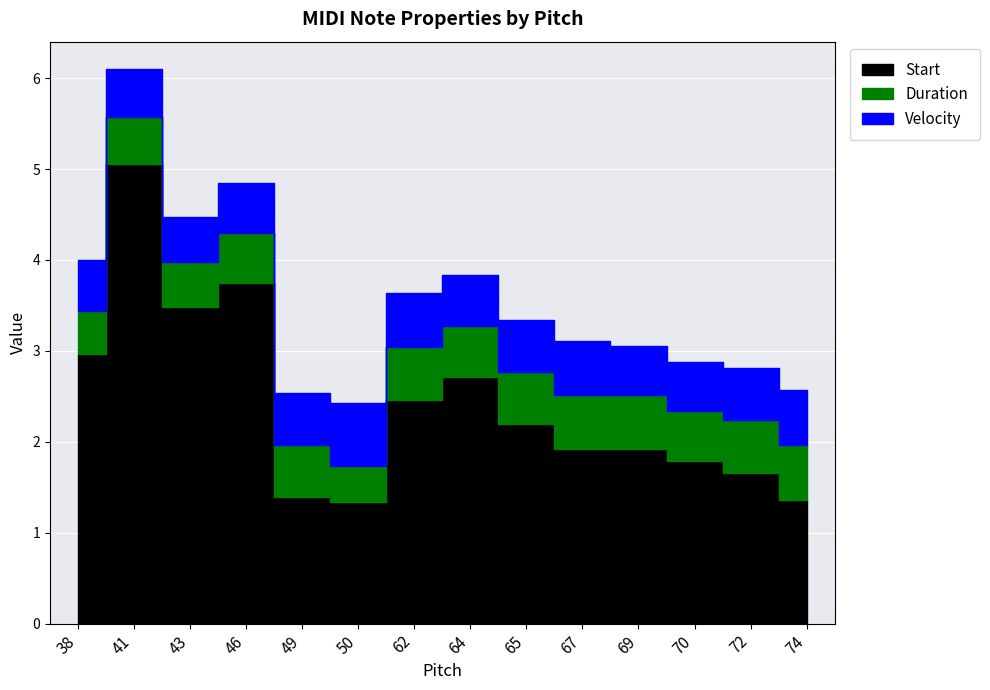

The value of Duration at 49 is 0.3. True or false?

False